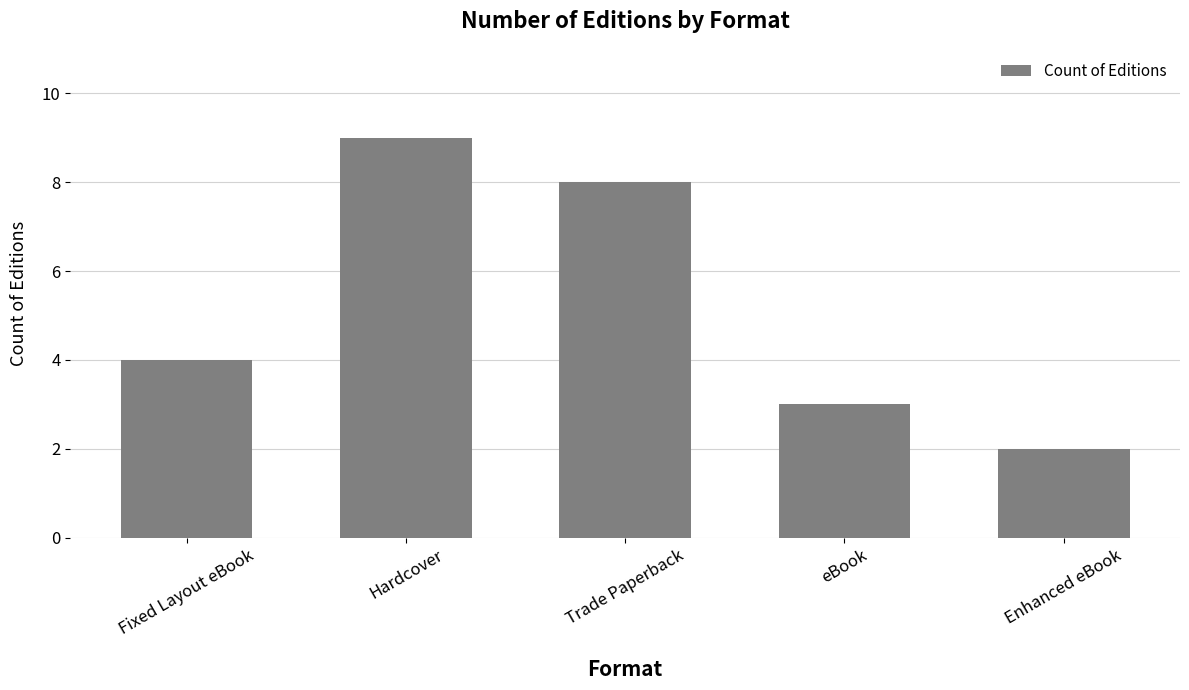

At which category does the chart reach its minimum across all series?

Enhanced eBook